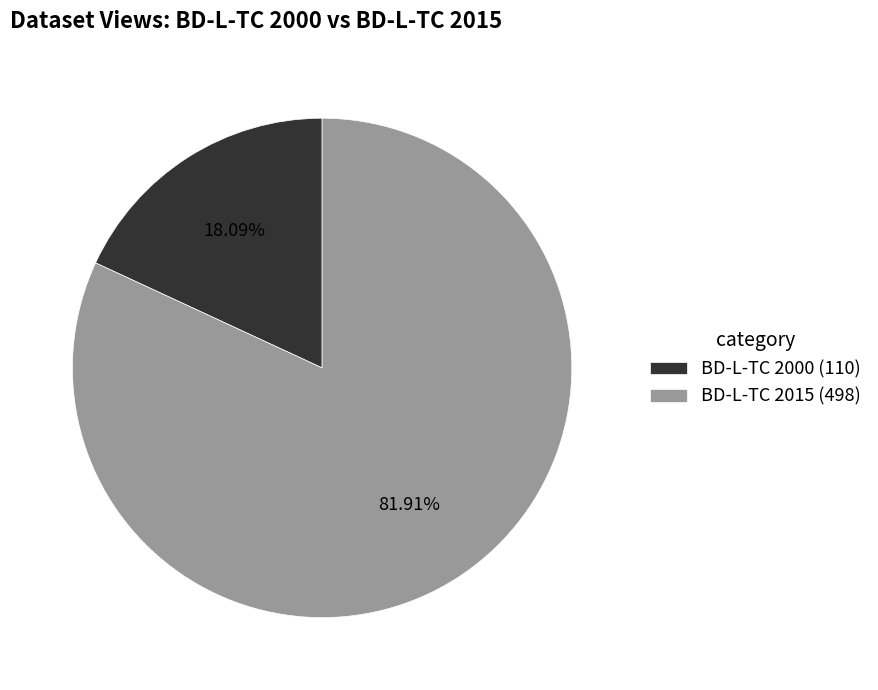

The BD-L-TC 2015 slice represents 71% of the pie. True or false?

False